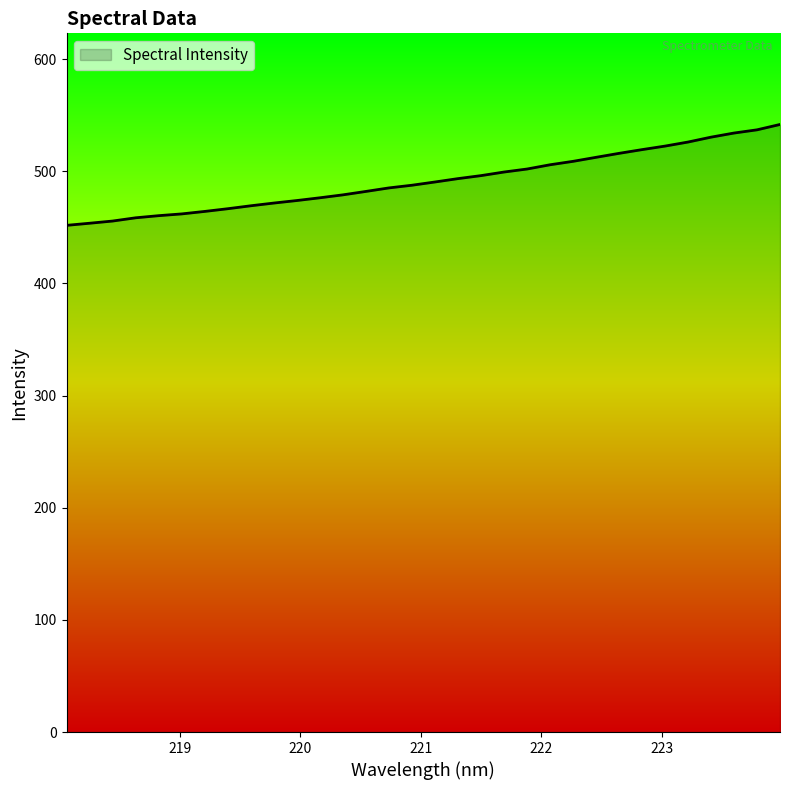

How many values exceed 490?

16